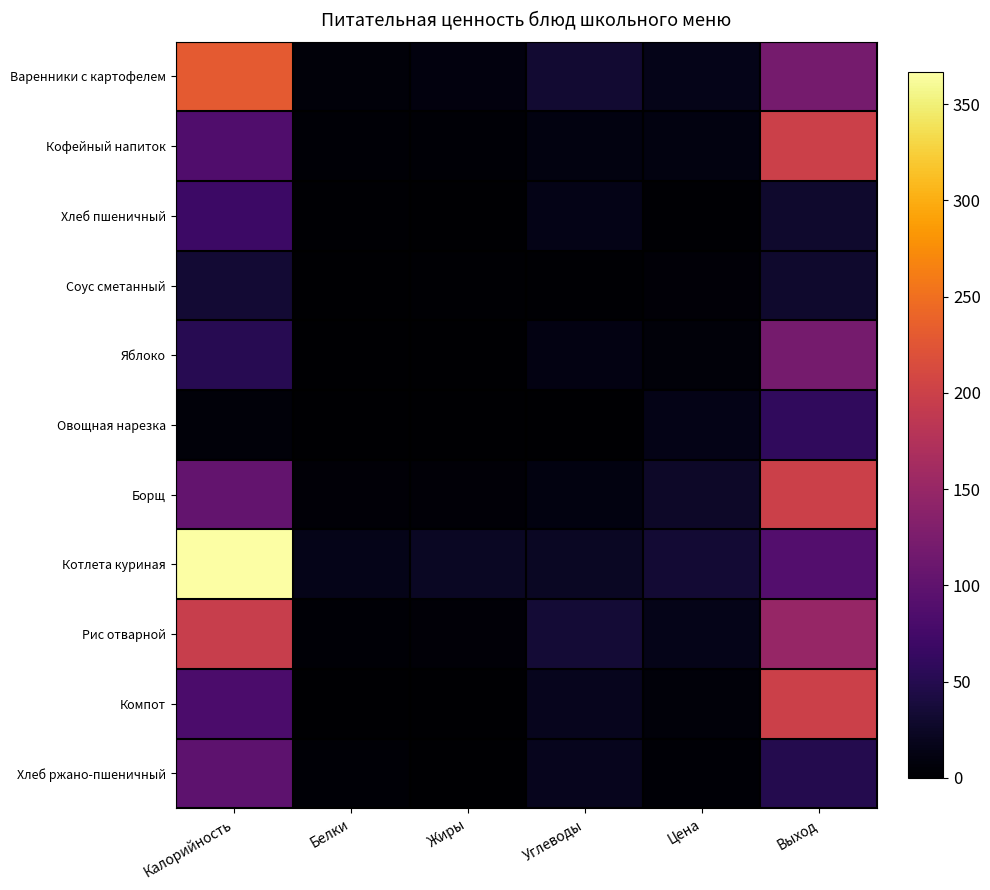

What is the difference between the highest and lowest values at Жиры?

23.0